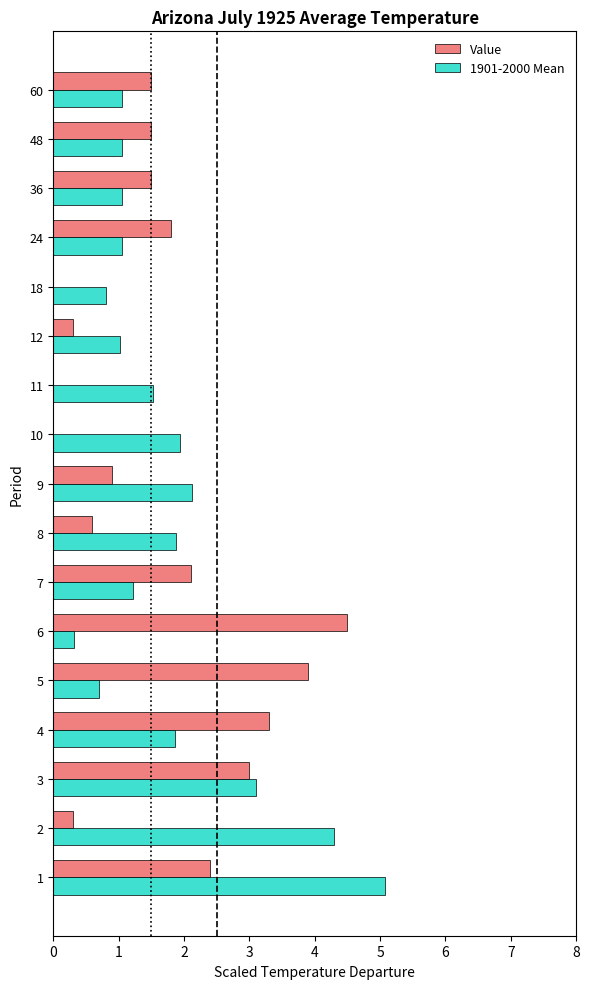

Which series changed the most between 6 and 8?

Value